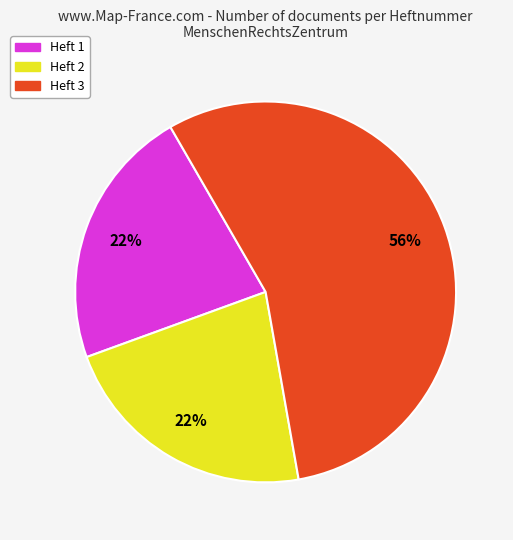

Does any single category account for the majority?

Yes